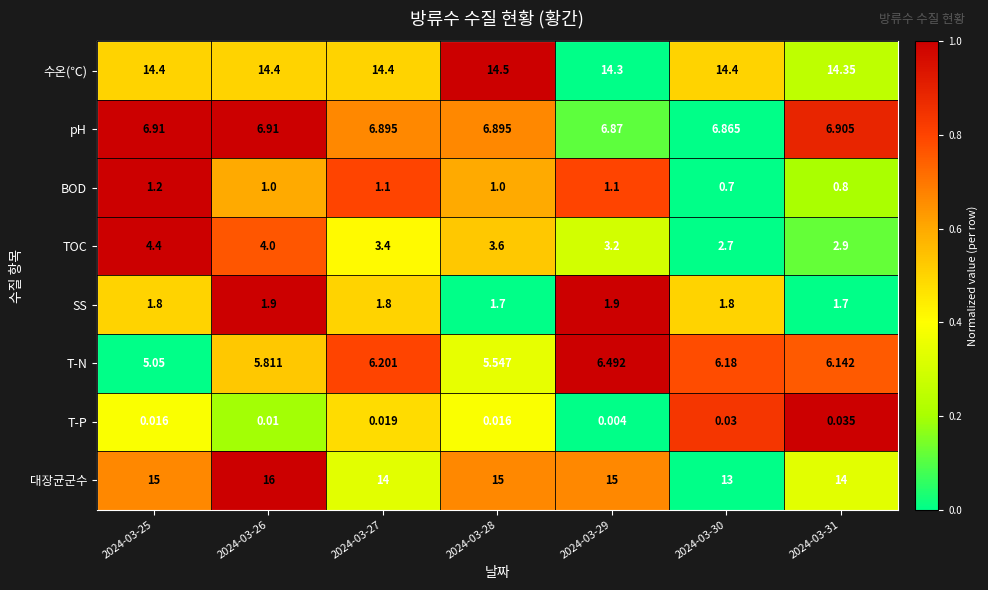

Which series has the largest range (max minus min)?

대장균군수